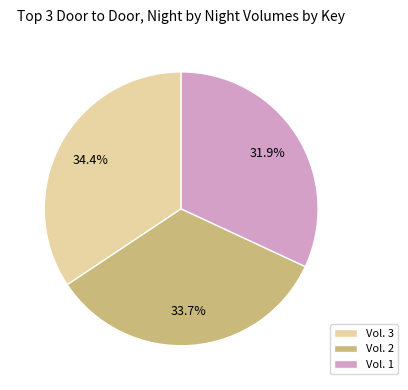

Count the number of slices in the pie.

3